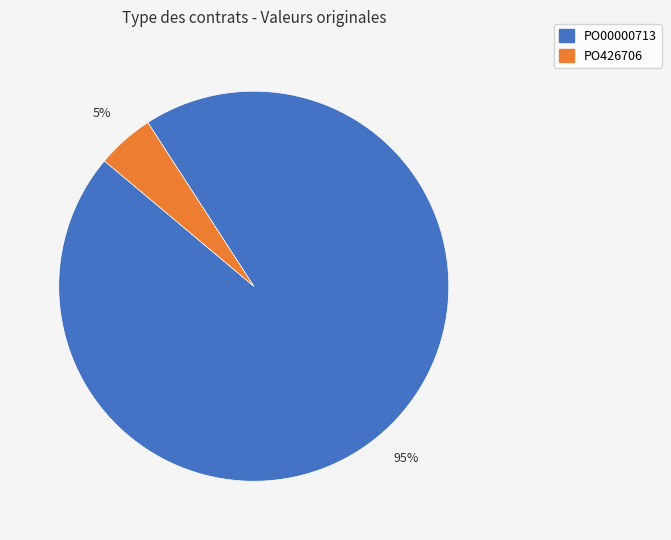

How many slices are in this pie chart?

2